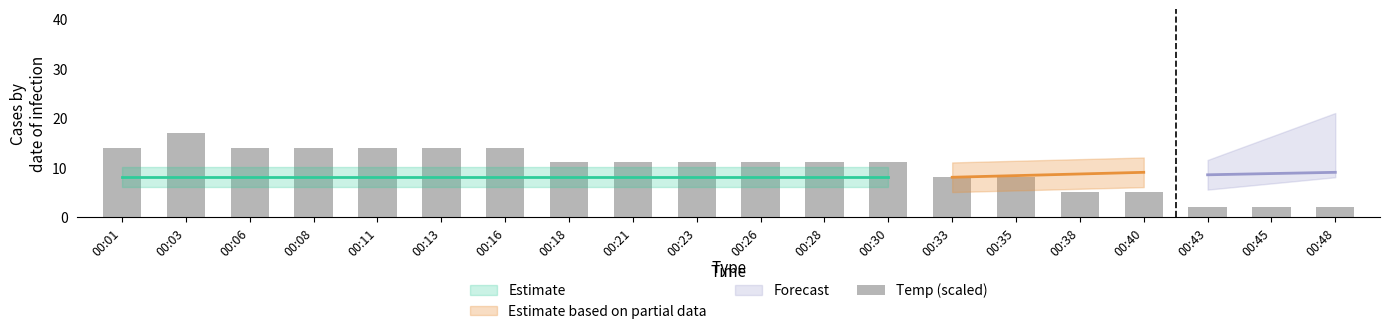

Approximately how many times larger is the value at 00:11 compared to 00:30?

1.3